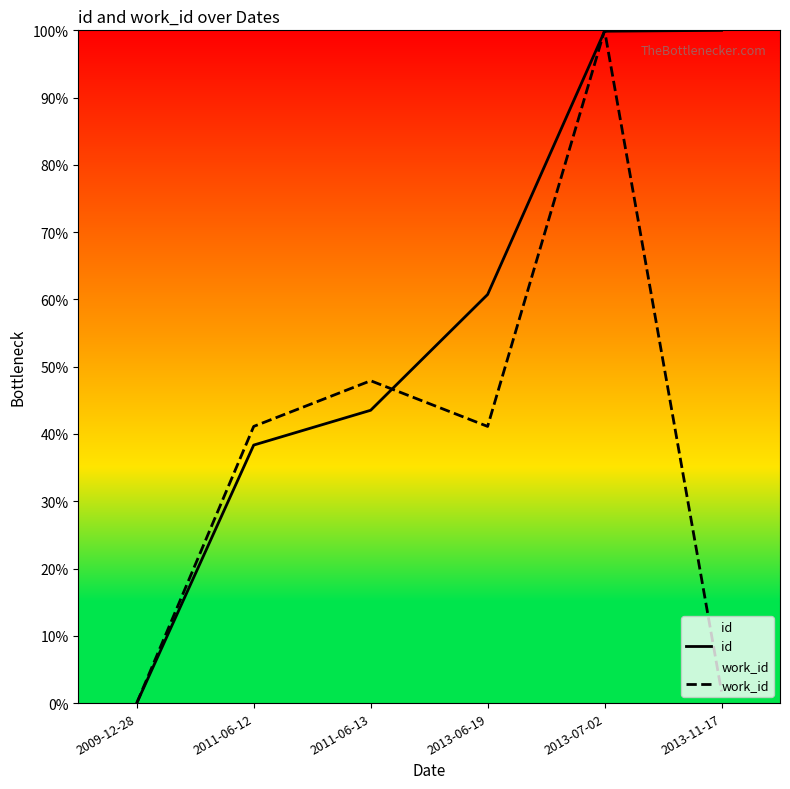

Which series has the largest range (max minus min)?

id